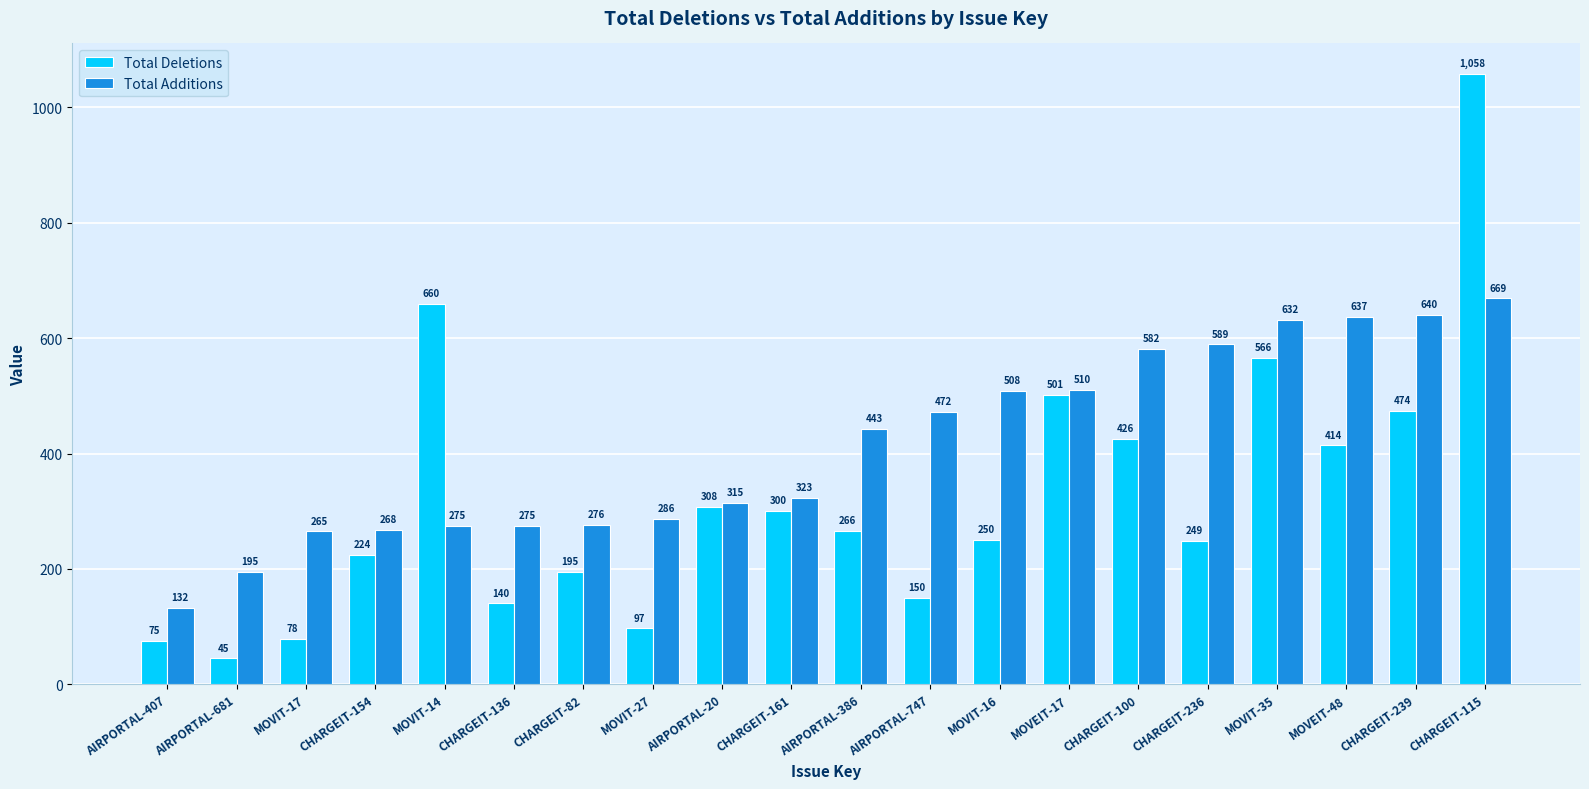

What position from the right is CHARGEIT-239?

2